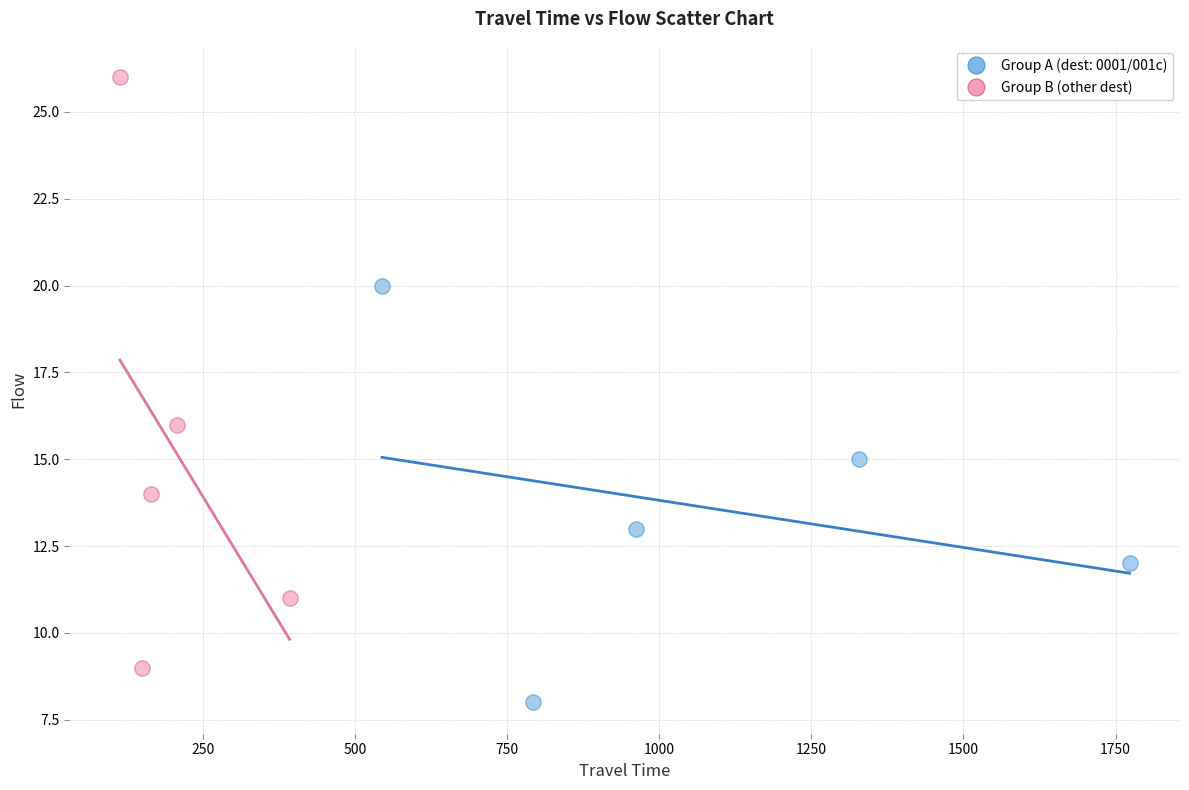

Which series has the largest Y range (max minus min)?

Group B (other dest)